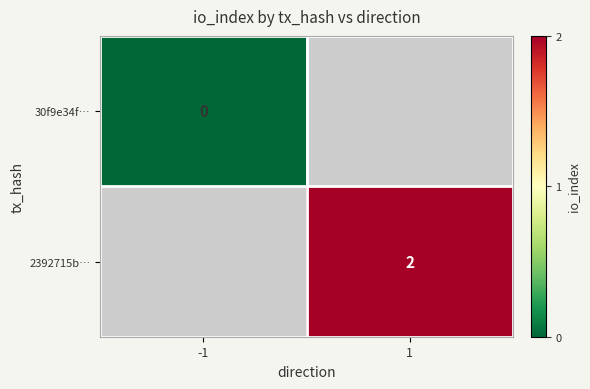

The value of 2392715b… at 1 is 3. True or false?

False